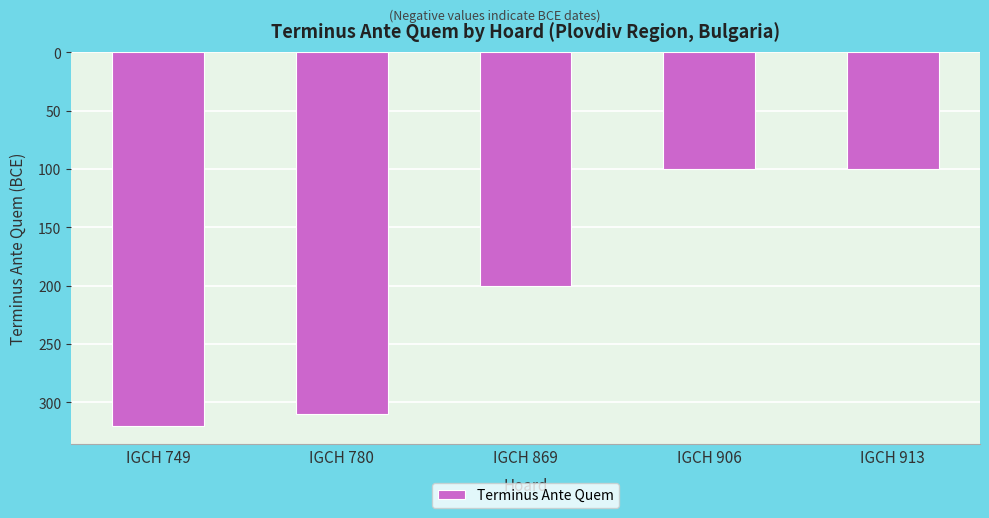

What is the difference between the values at IGCH 749 and IGCH 913?

220